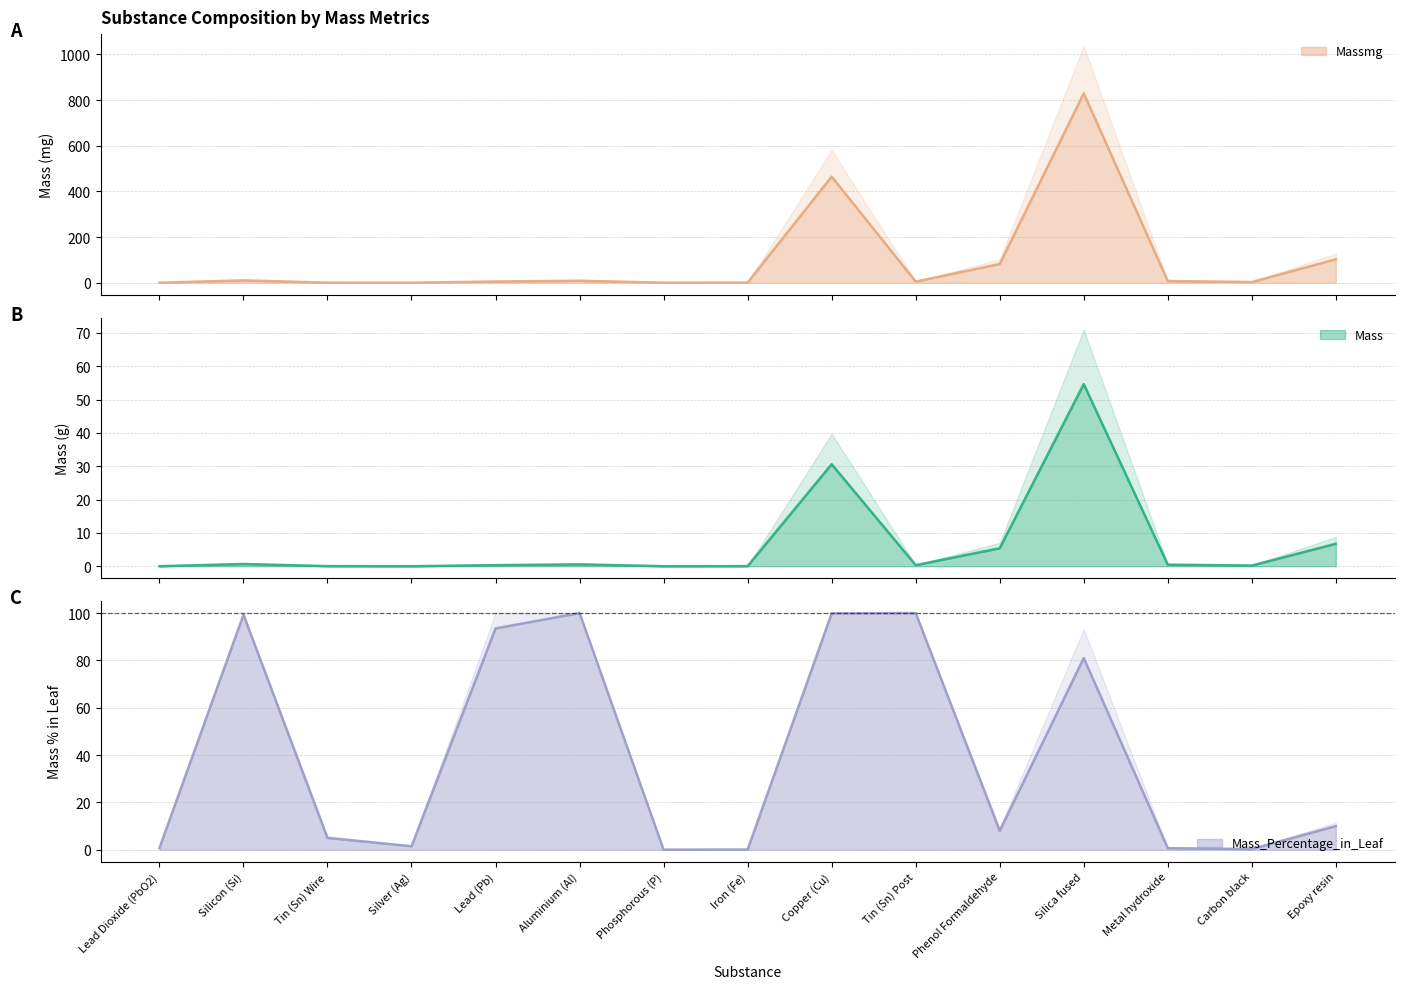

Is it true that Massmg equals 0.4 at Tin (Sn) Wire?

False